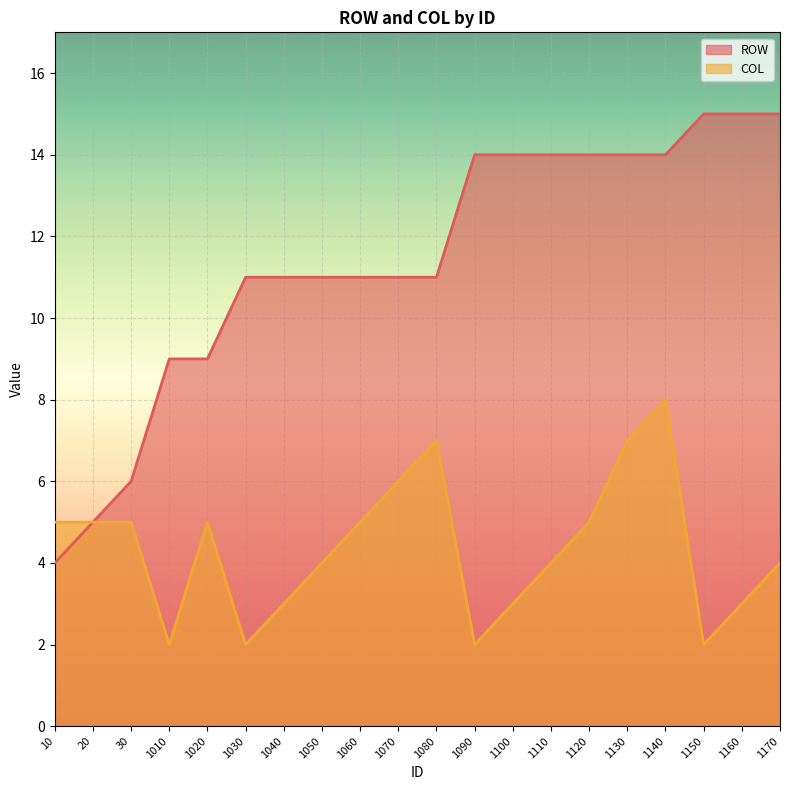

What is the difference between the ROW values at 1140 and 1170?

1